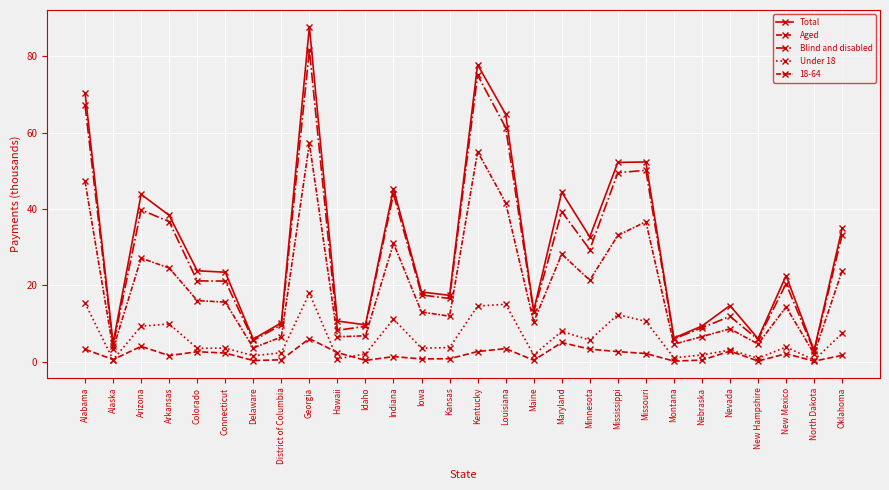

At which label does Aged first exceed 2?

Alabama